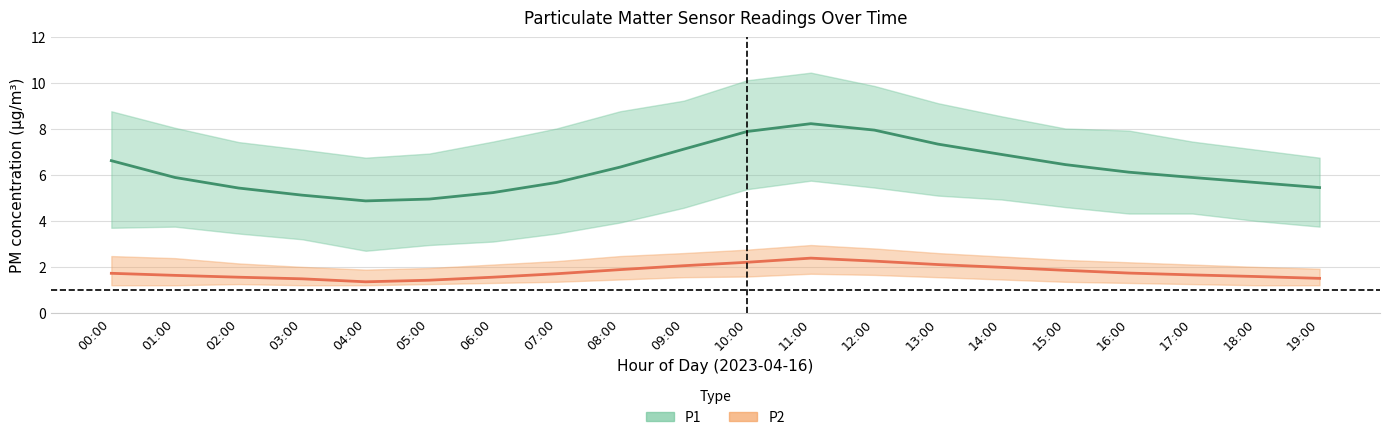

At which category does P1 reach its first local valley?

04:00